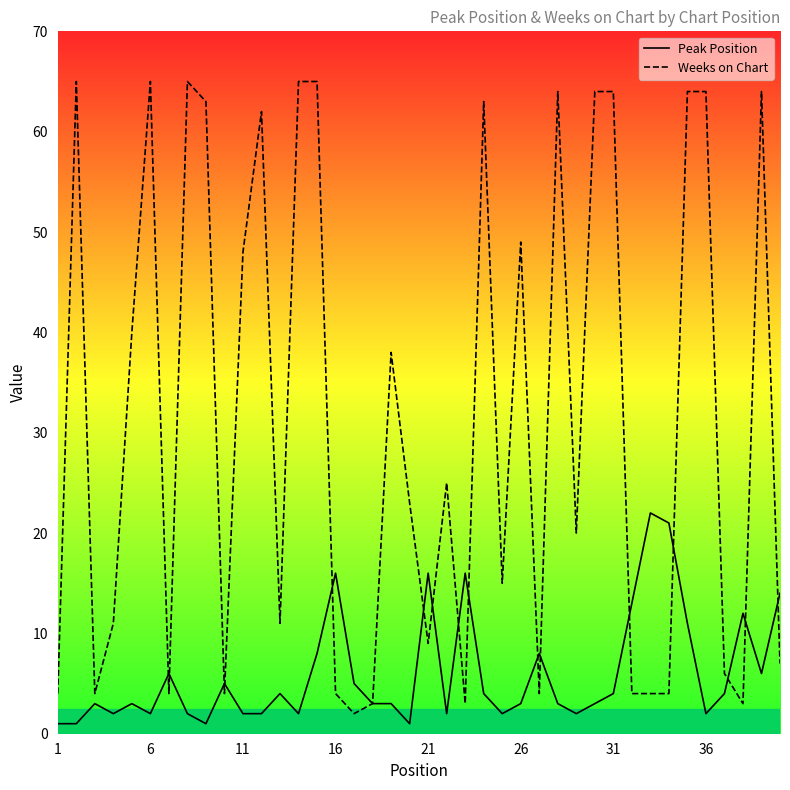

Which series changed the most between 26 and 36?

Weeks on Chart